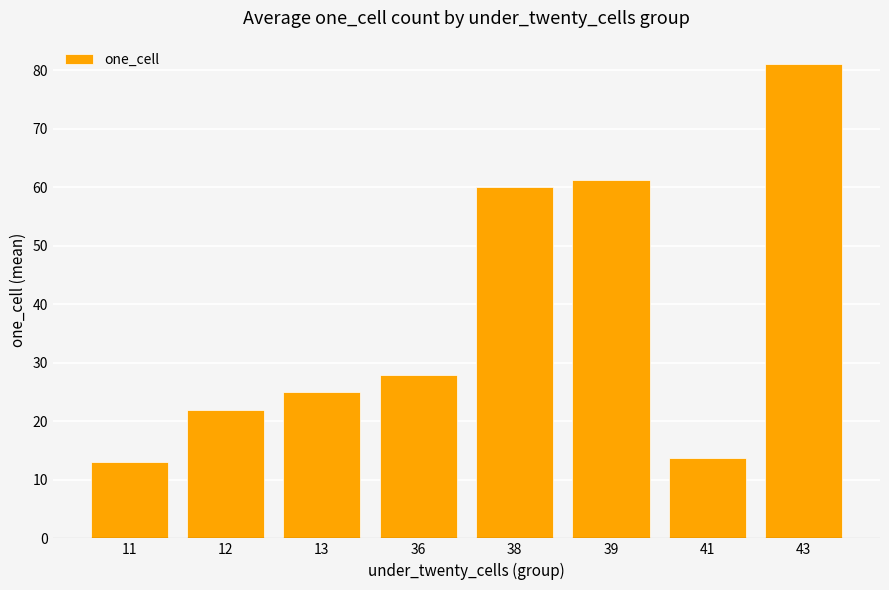

What is the maximum value shown in the chart?

81.0